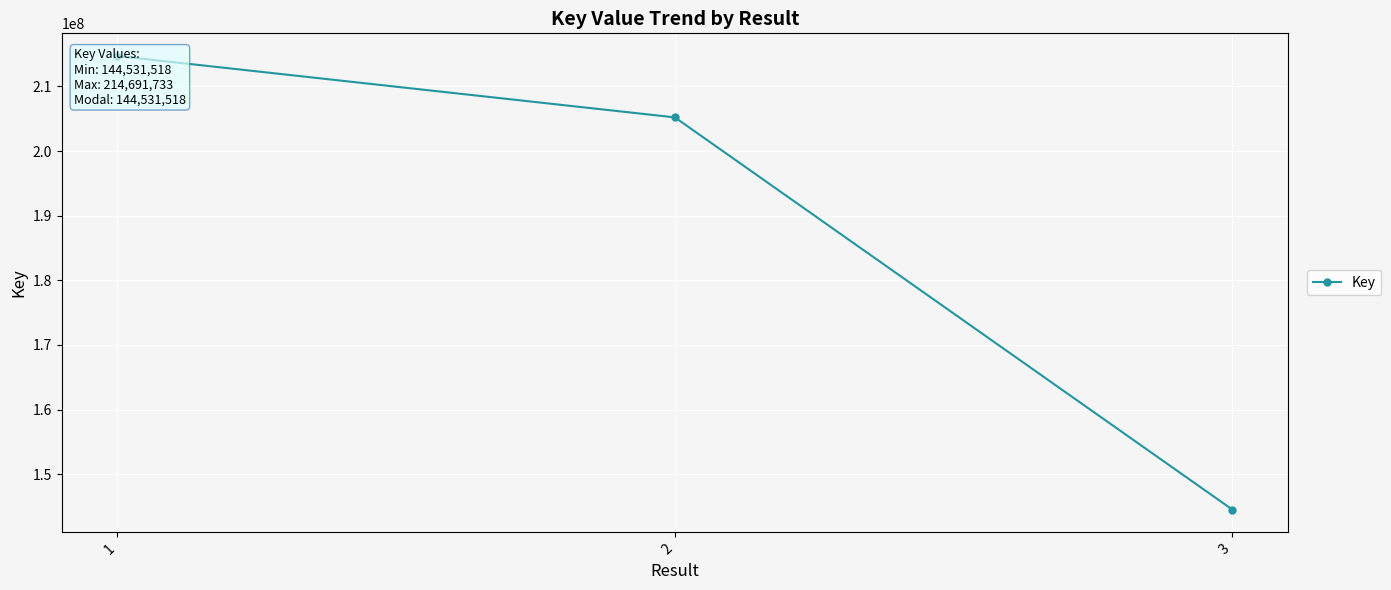

Is this an area chart (filled region under the line)?

No